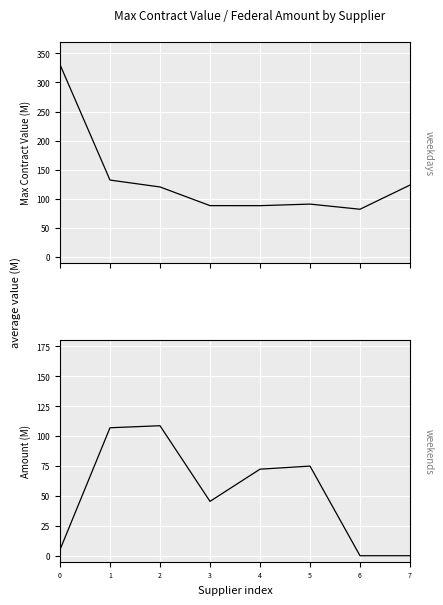

The Federal Amount series shows 72.4 at 4. True or false?

True